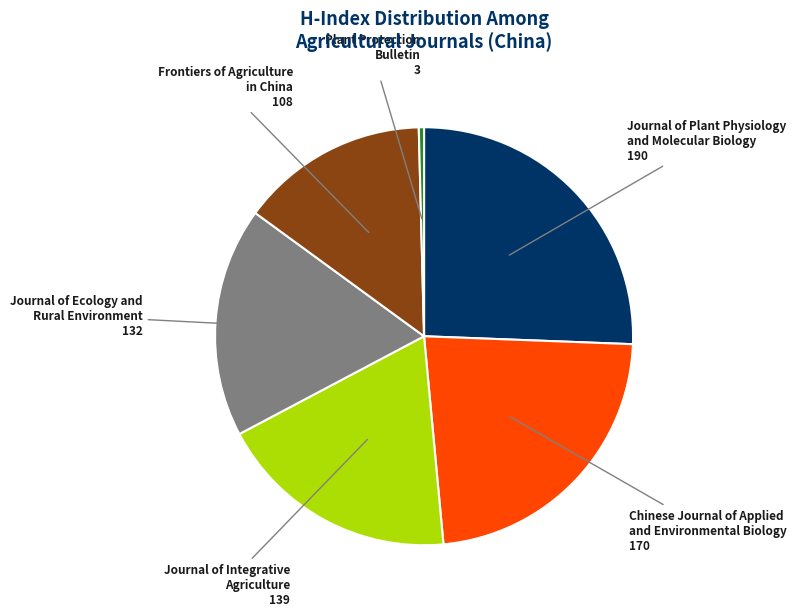

Between Journal of Integrative Agriculture and Plant Protection Bulletin, which is larger?

Journal of Integrative Agriculture